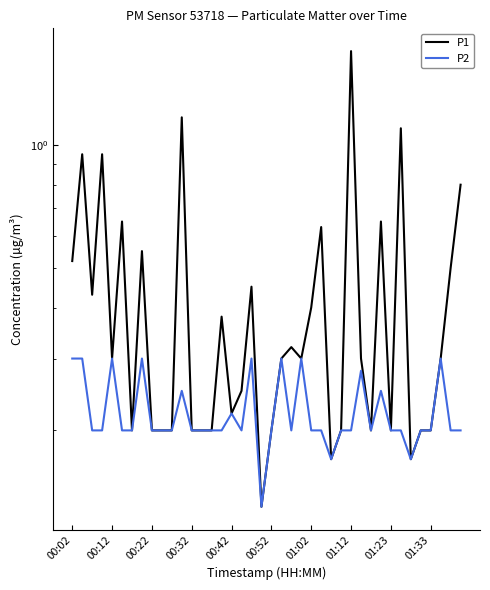

Where is the first local minimum for P2?

17